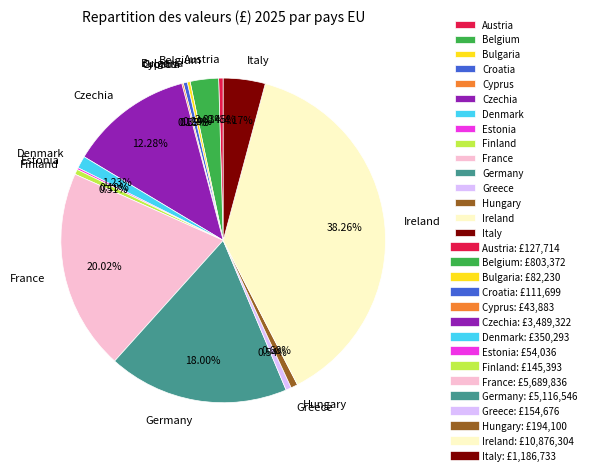

Which slice is the largest?

Ireland